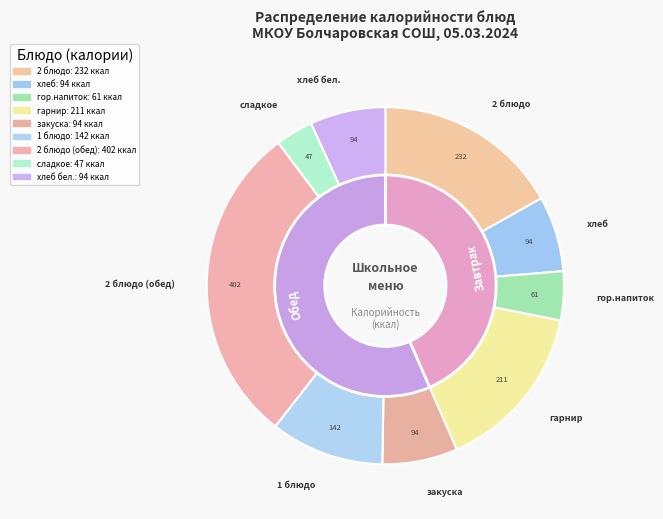

What is the largest slice in the pie chart?

2 блюдо (обед)